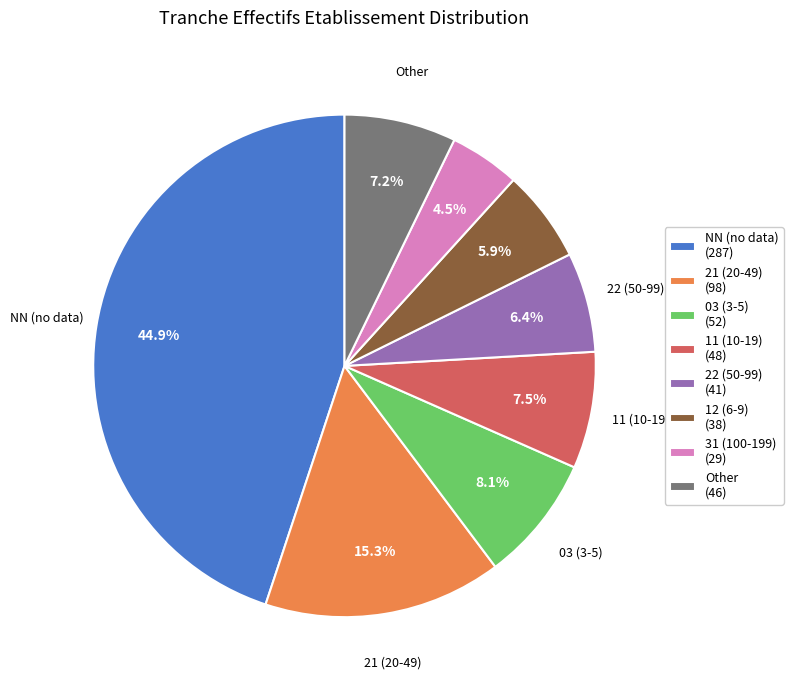

Combined, do NN (no data) (287) and 31 (100-199) (29) account for over 50%?

No